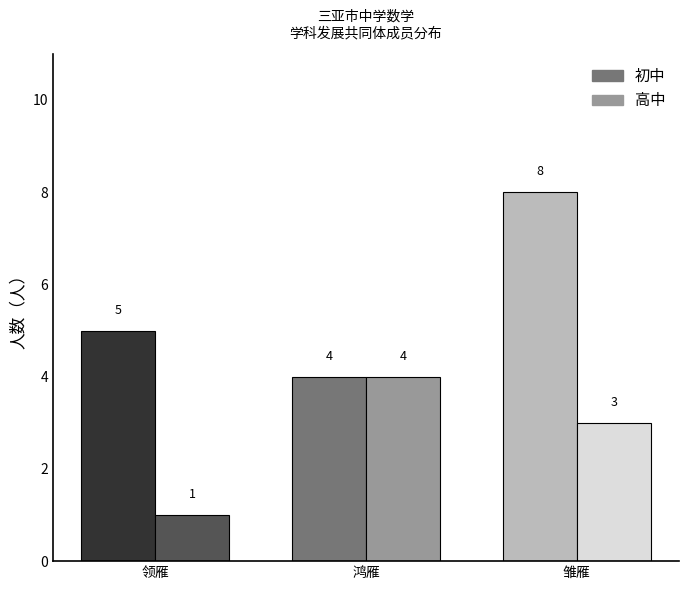

Between 领雁 and 鸿雁, which is larger?

领雁